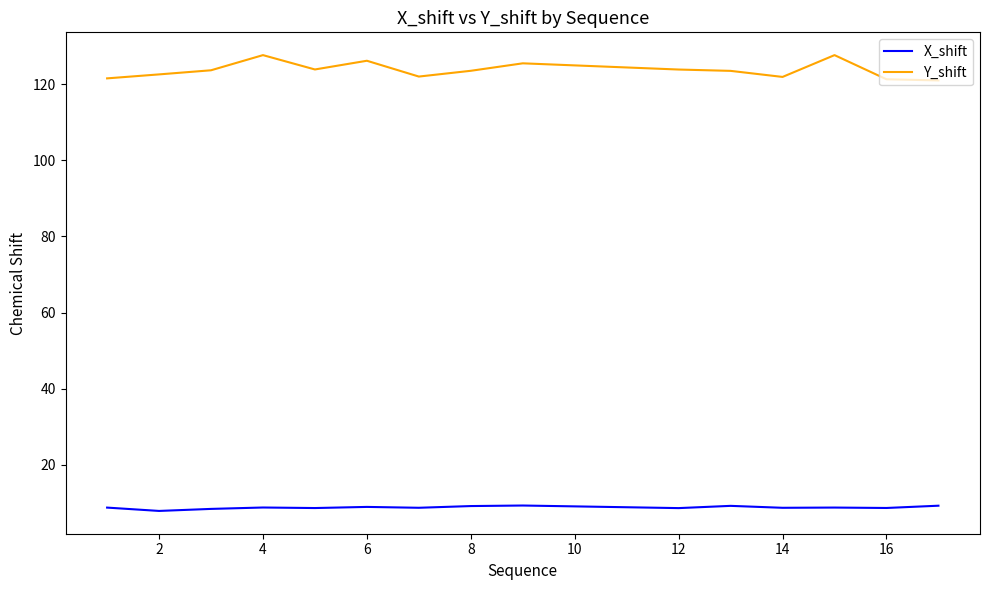

Rank the series by their maximum value, from highest to lowest.

Y_shift, X_shift